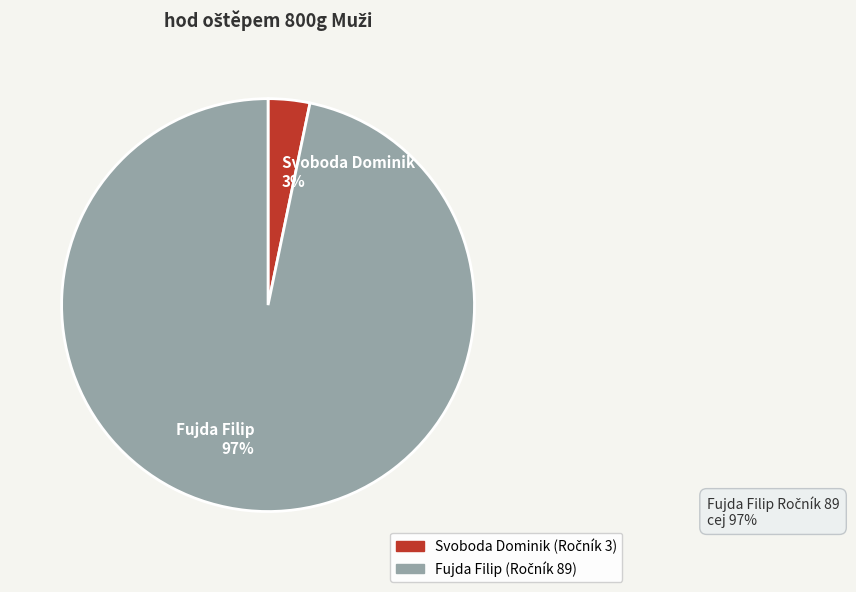

To the nearest percent, what is the combined percentage of Svoboda Dominik and Fujda Filip?

100%